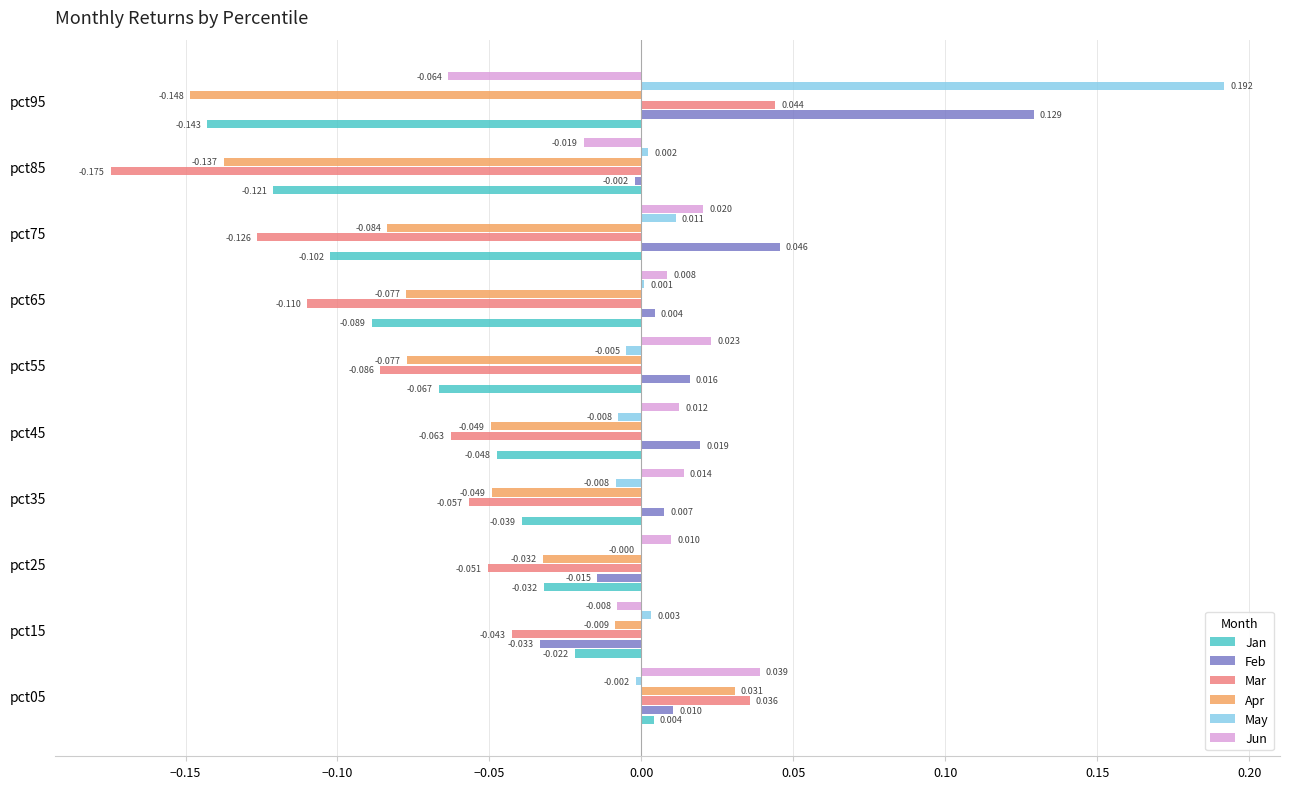

Which series has the largest total across all categories?

May